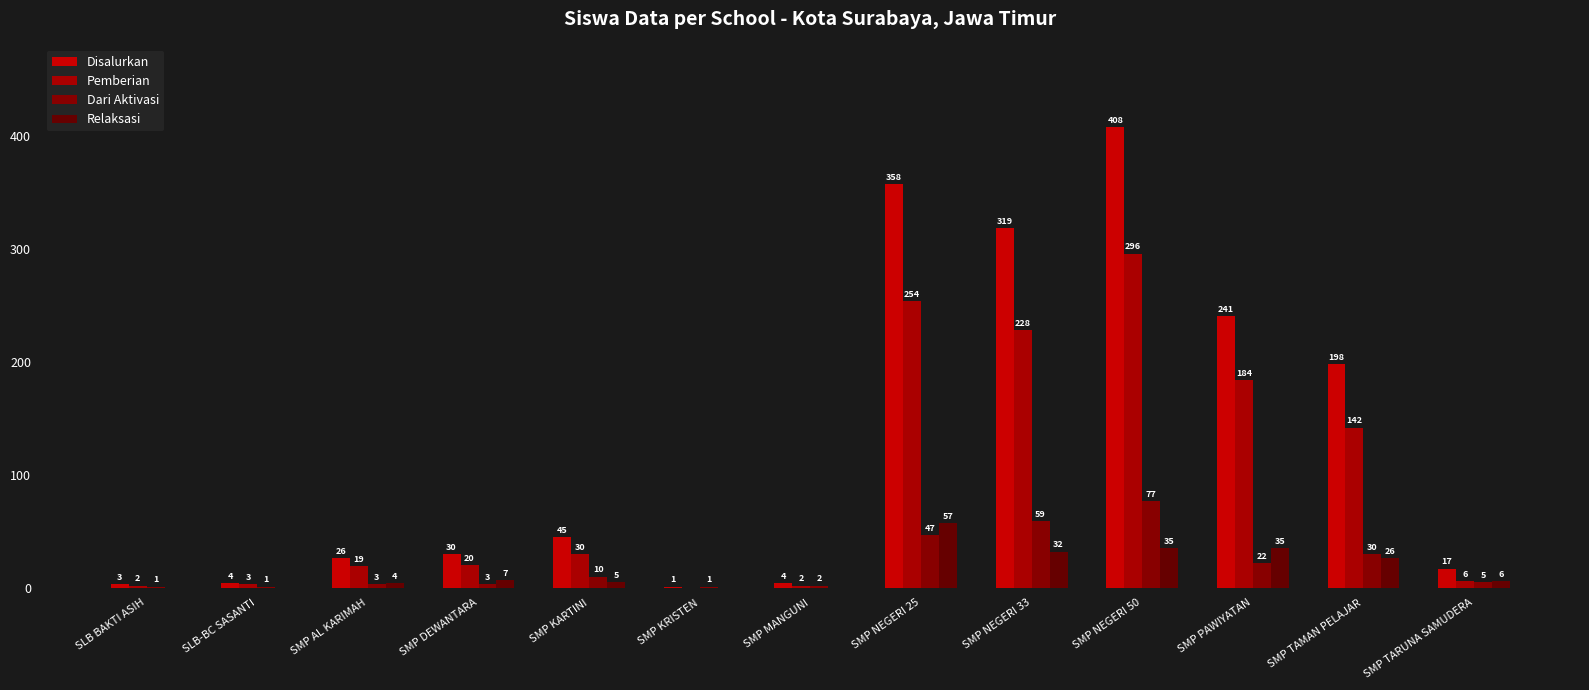

What is the greatest value displayed?

408